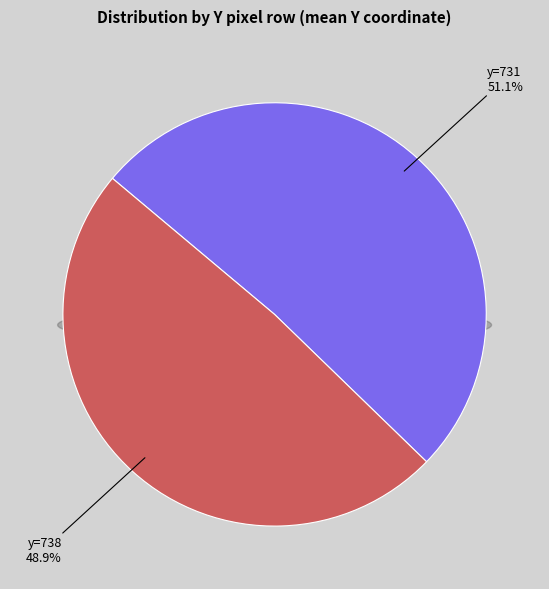

Between 738 and 731, which is larger?

731